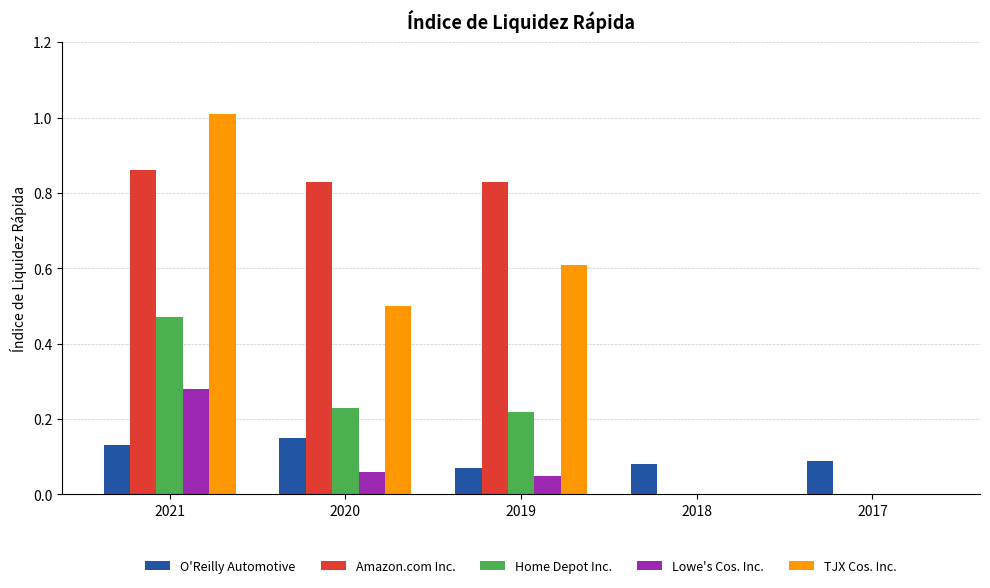

Which series has the largest total across all categories?

Amazon.com Inc.